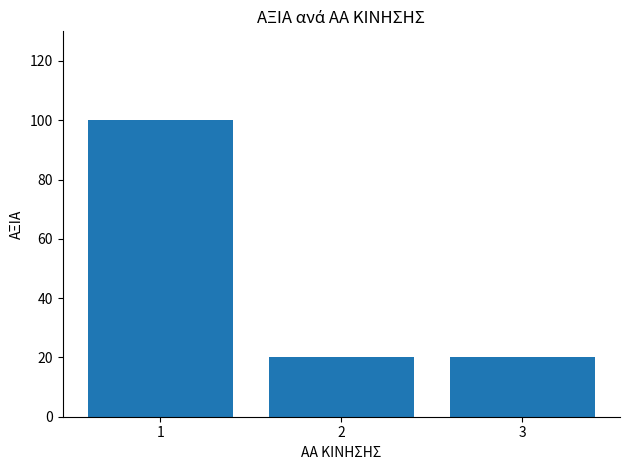

Does the chart contain any negative values?

No